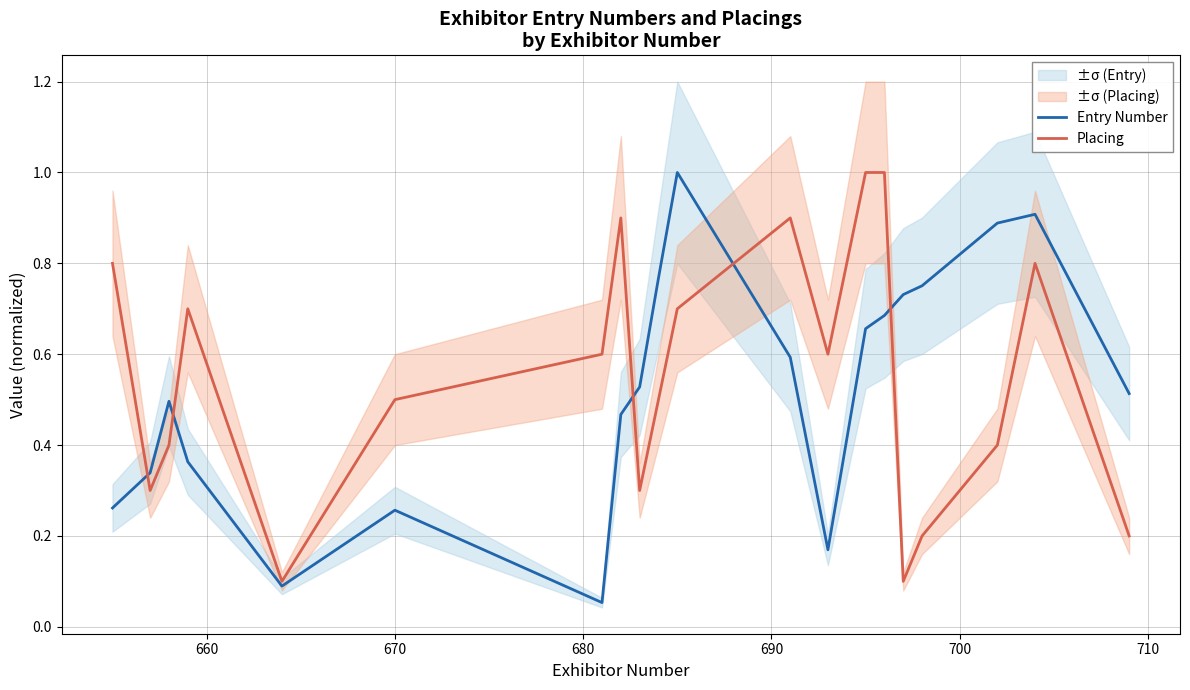

Reading left to right, transcribe all the data shown in this chart.

Entry Number: 0.3	0.3	0.5	0.4	0.1	0.3	0.1	0.5	0.5	0.8	1.0	0.6	0.2	0.7	0.7	0.7	0.8	0.9	0.9	0.5
Placing: 0.8	0.3	0.4	0.7	0.1	0.5	0.6	0.9	0.3	0.5	0.7	0.9	0.6	1.0	1.0	0.1	0.2	0.4	0.8	0.2